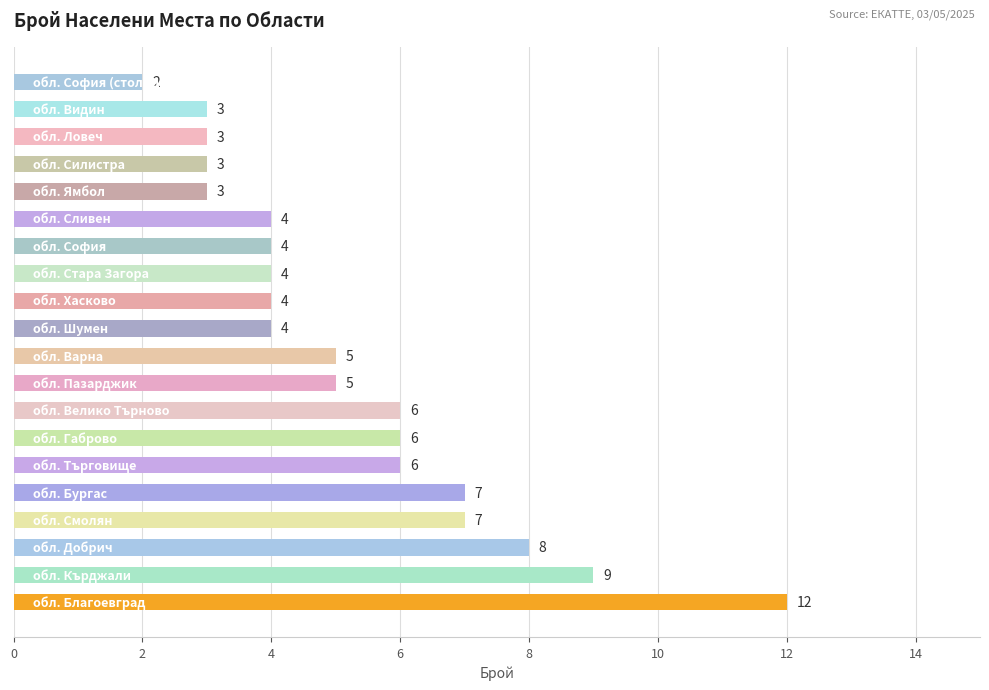

Reading bottom to top, extract all data points from this chart.

12	9	8	7	7	6	6	6	5	5	4	4	4	4	4	3	3	3	3	2